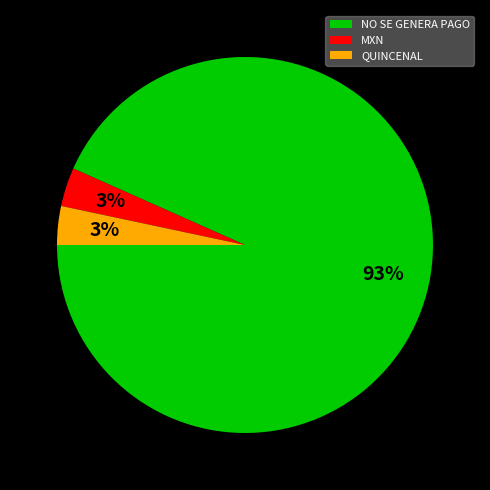

To the nearest percent, what is the average slice percentage?

33%